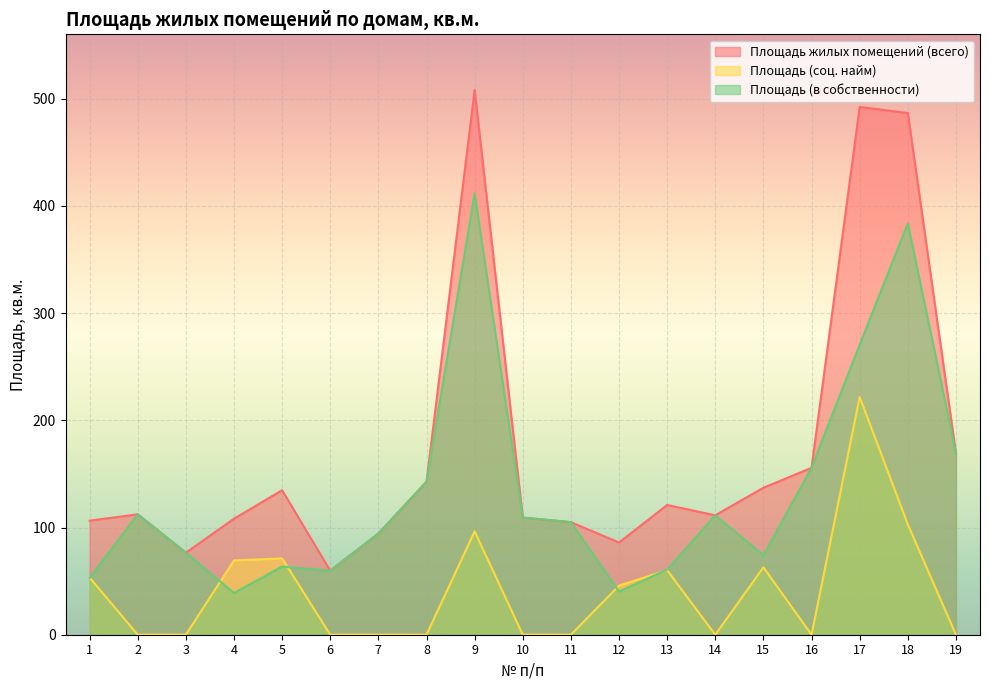

What is the value of the Площадь жилых помещений (всего) point at the 6th from the left?

59.7